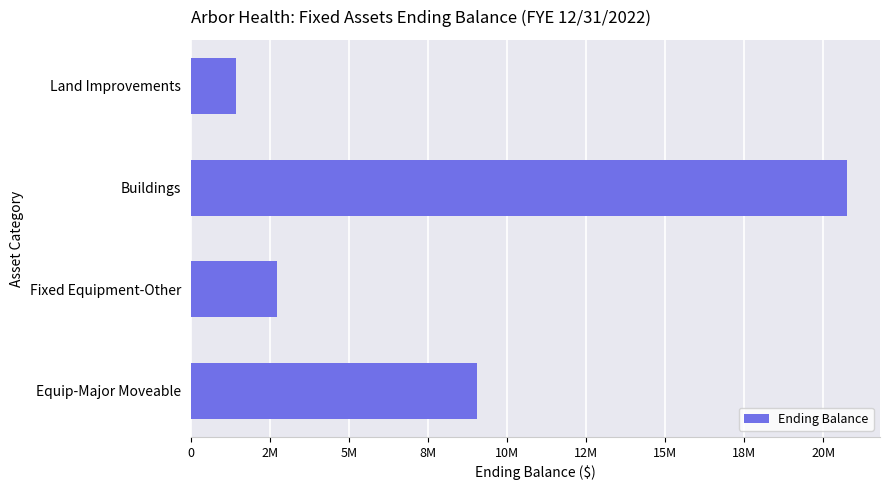

Which label corresponds to the largest value in the chart?

Buildings